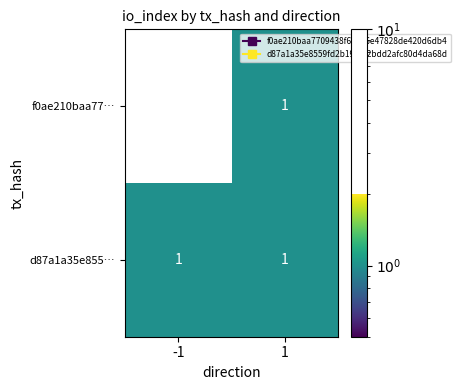

Which series has the largest total across all categories?

d87a1a35e855…